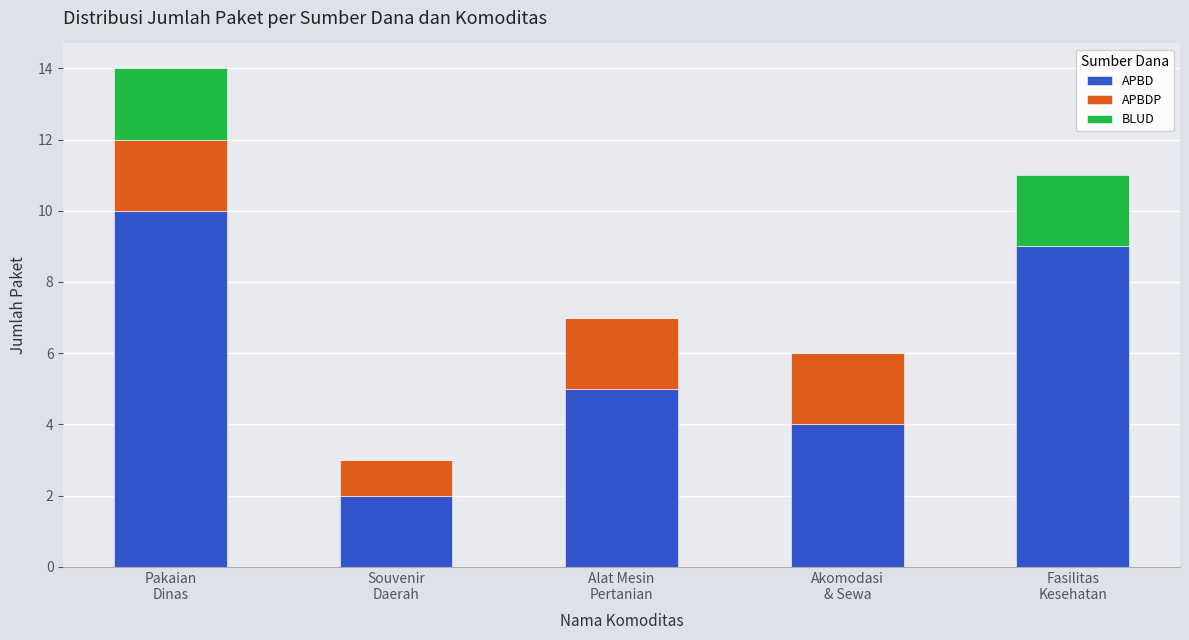

What is the maximum value for APBD?

10